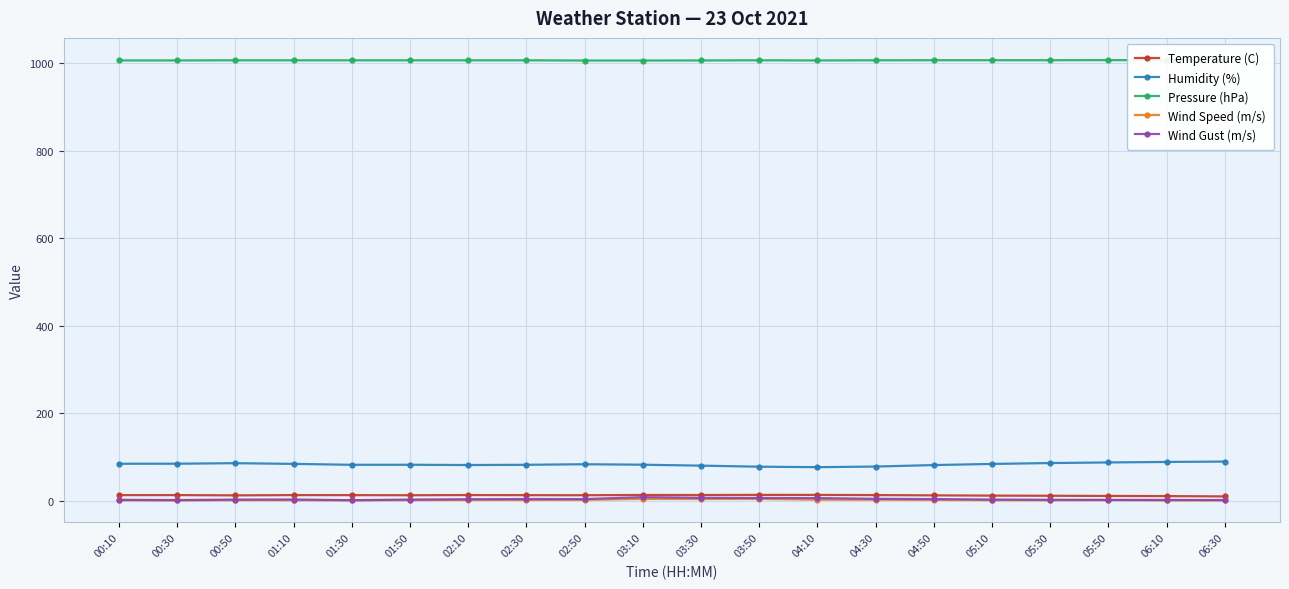

What is the maximum value for Pressure (hPa)?

1007.6